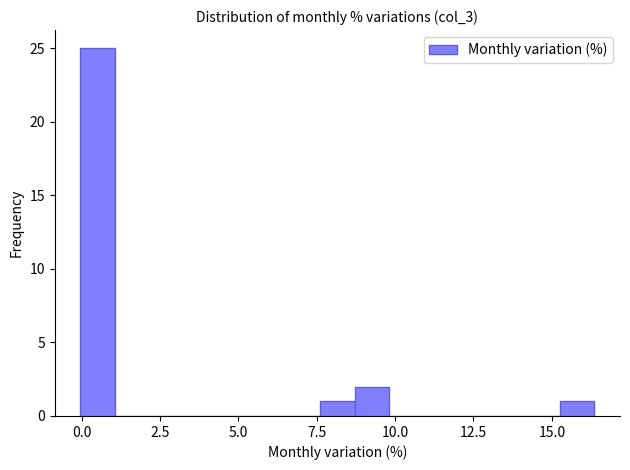

Read against the x-axis, roughly where is the centre of the tallest bar?

0.5